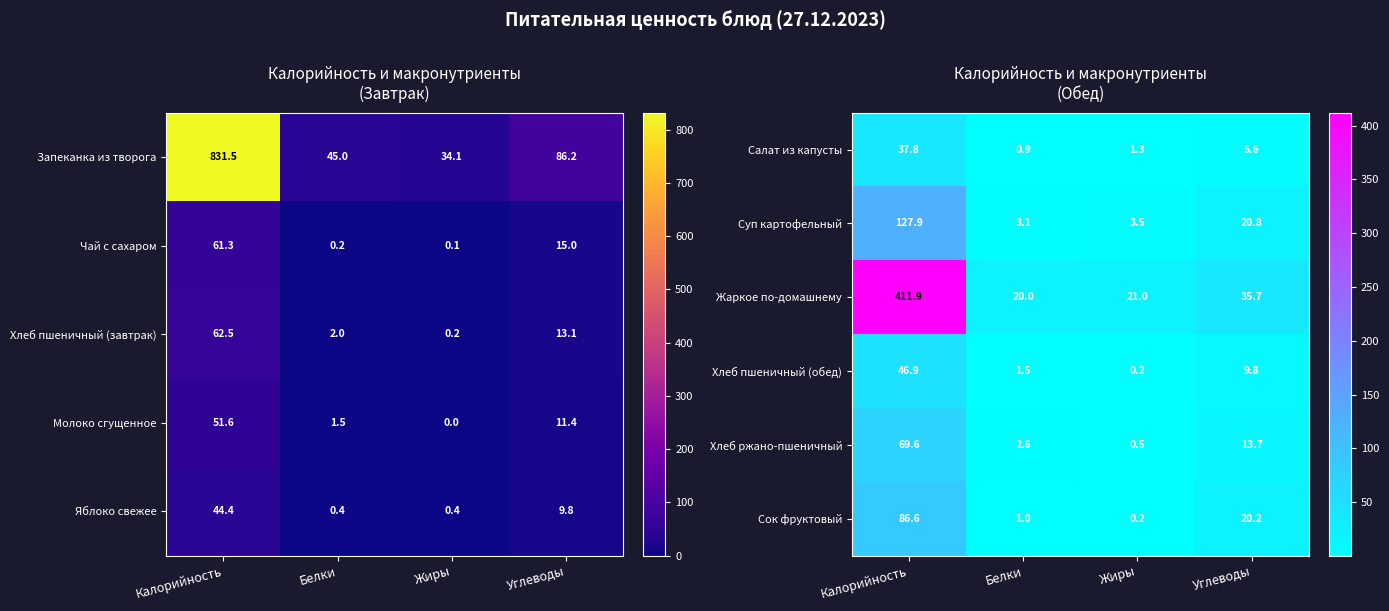

How many data points in Сок фруктовый are less than 20?

2